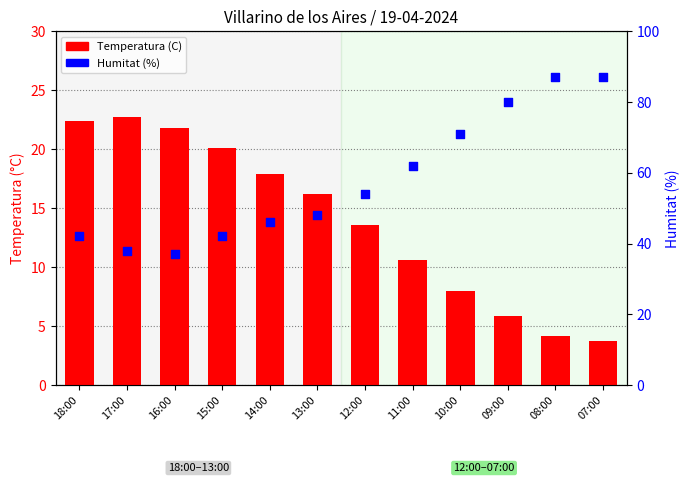

Which series contains the lowest Y value?

Temperatura (C)